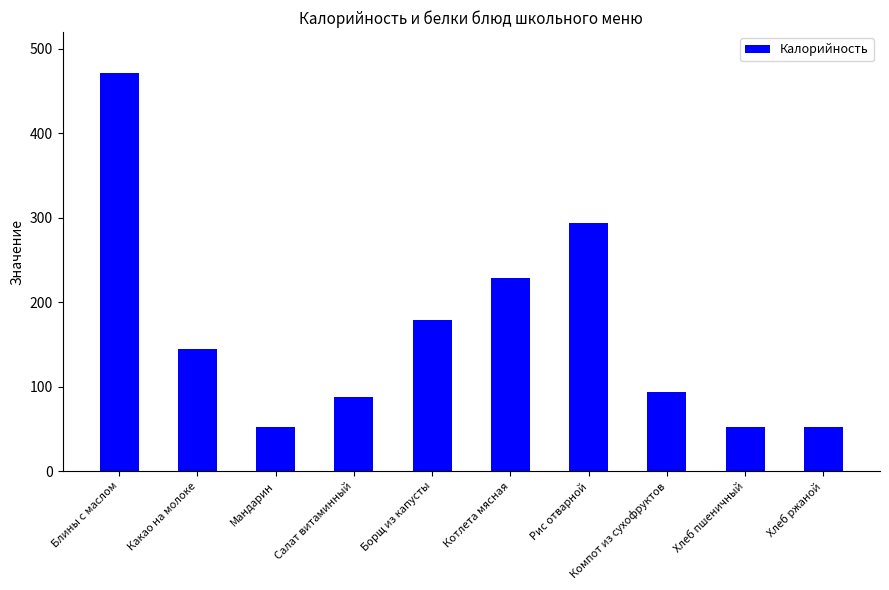

What position from the left is Какао на молоке?

2